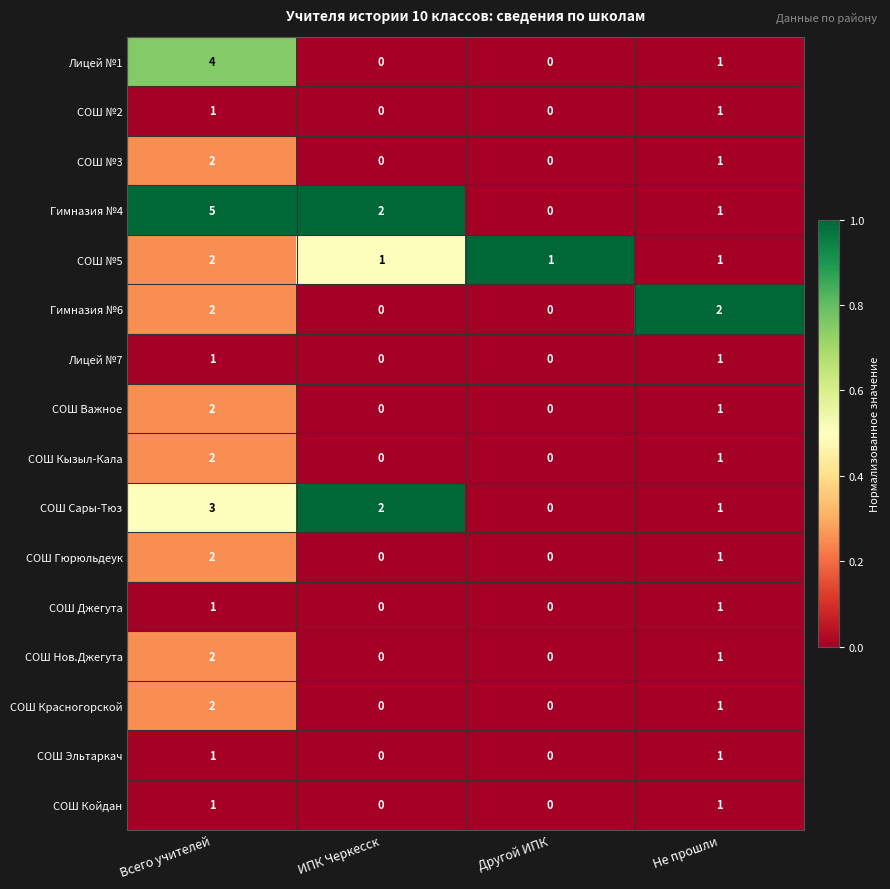

What is the difference between the highest and lowest values at Не прошли?

1